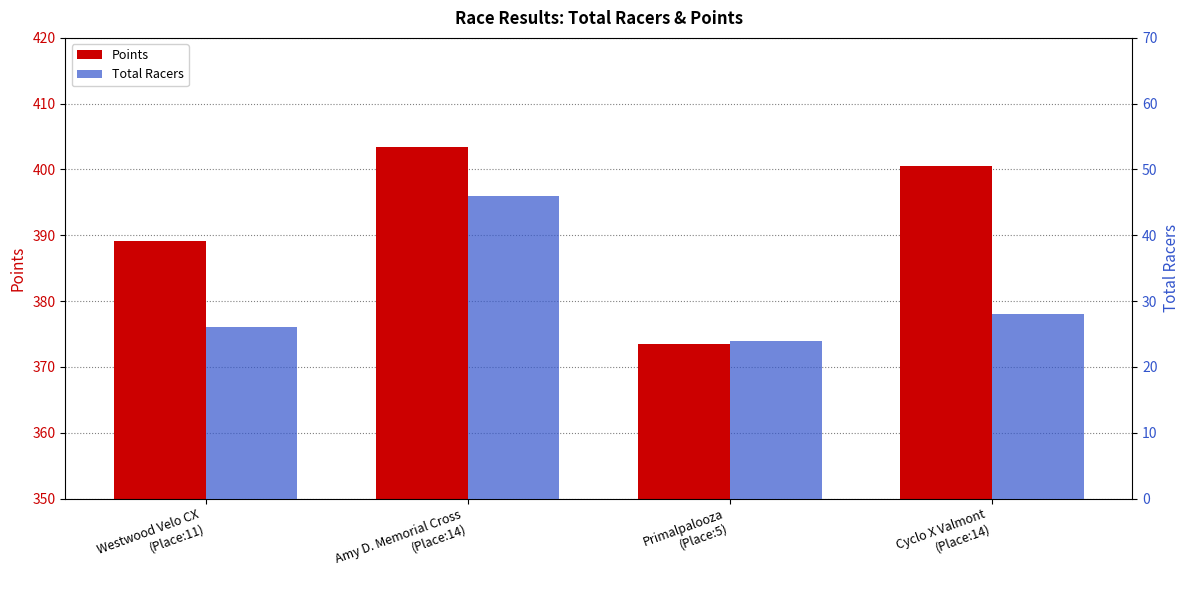

Reading left to right, list all the values displayed in this chart.

Points: Westwood Velo CX
(Place:11)=389.2	Amy D. Memorial Cross
(Place:14)=403.4	Primalpalooza
(Place:5)=373.5	Cyclo X Valmont
(Place:14)=400.5
Total Racers: Westwood Velo CX
(Place:11)=26.0	Amy D. Memorial Cross
(Place:14)=46.0	Primalpalooza
(Place:5)=24.0	Cyclo X Valmont
(Place:14)=28.0